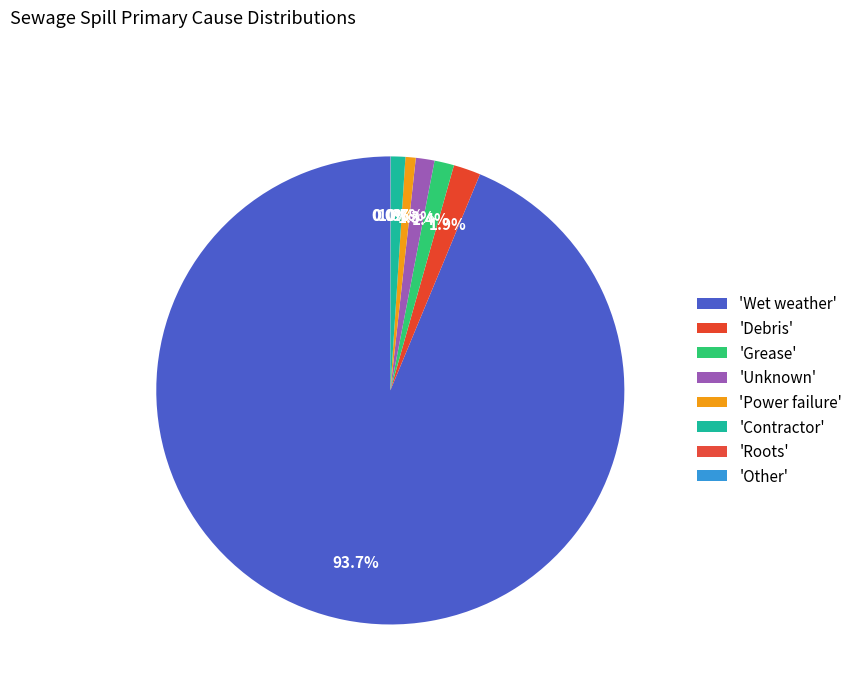

How many segments does this pie chart have?

8